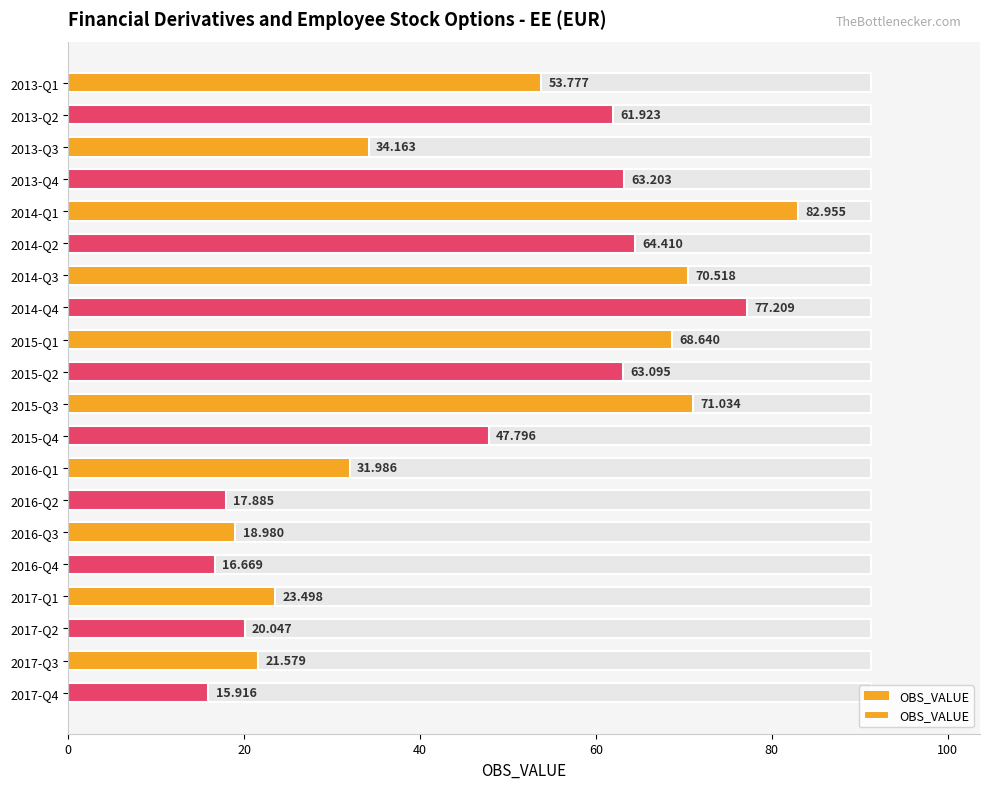

Reading right to left, list all the values displayed in this chart.

15.9	21.6	20.0	23.5	16.7	19.0	17.9	32.0	47.8	71.0	63.1	68.6	77.2	70.5	64.4	83.0	63.2	34.2	61.9	53.8